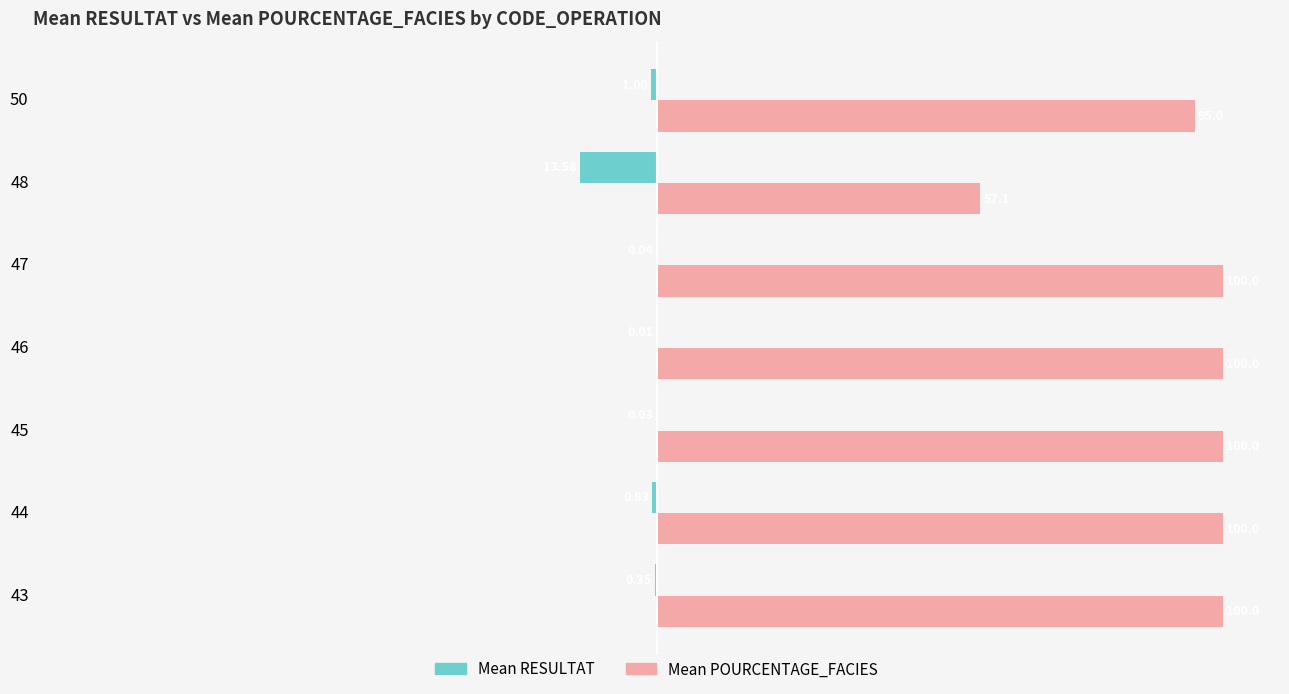

Which series changed the most between 43 and 45?

Mean RESULTAT